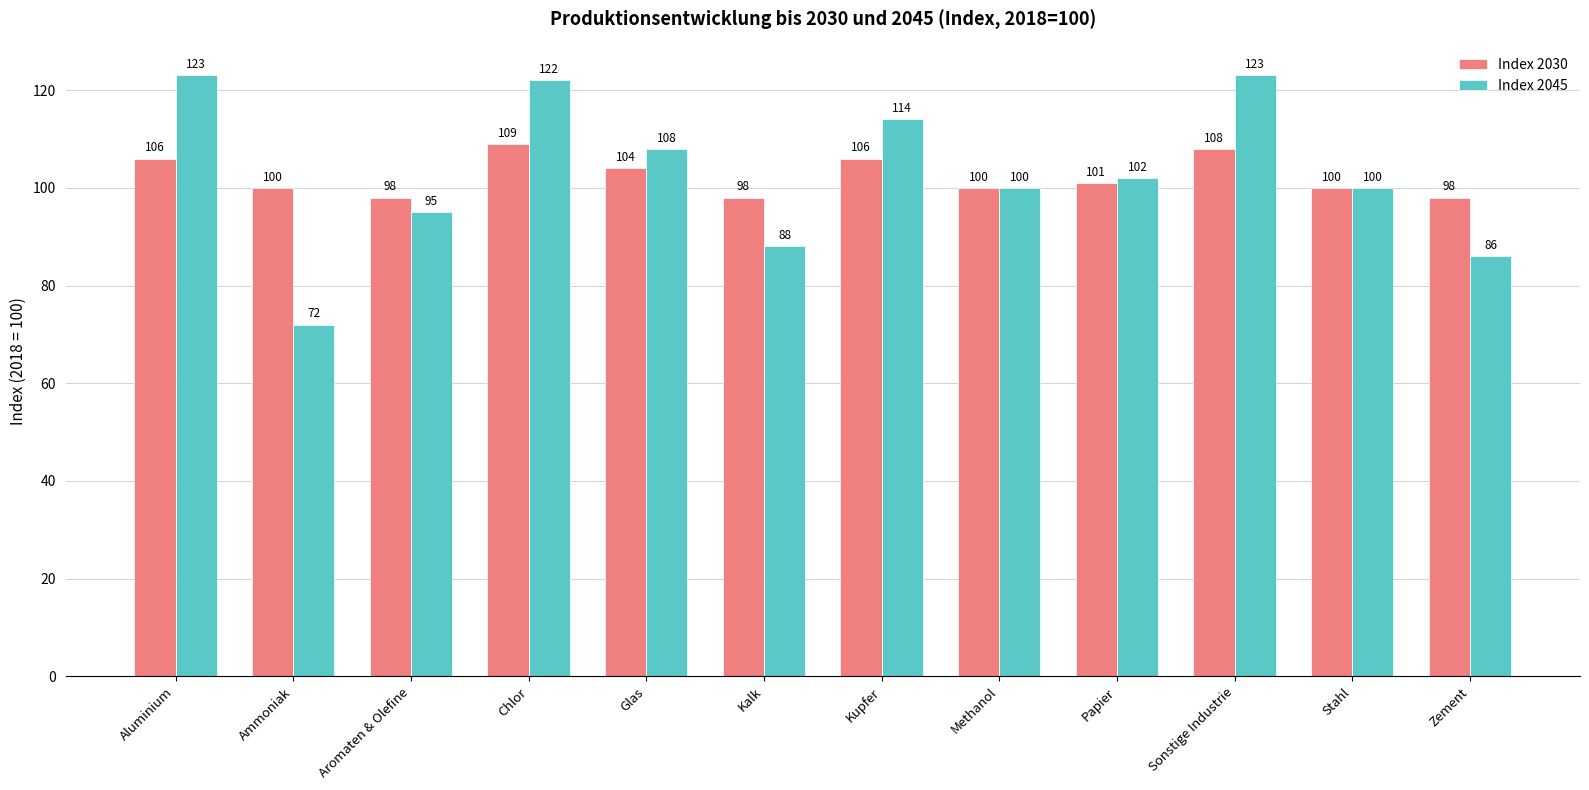

Reading right to left, transcribe all the data shown in this chart.

Index 2030: Zement=98	Stahl=100	Sonstige Industrie=108	Papier=101	Methanol=100	Kupfer=106	Kalk=98	Glas=104	Chlor=109	Aromaten & Olefine=98	Ammoniak=100	Aluminium=106
Index 2045: Zement=86	Stahl=100	Sonstige Industrie=123	Papier=102	Methanol=100	Kupfer=114	Kalk=88	Glas=108	Chlor=122	Aromaten & Olefine=95	Ammoniak=72	Aluminium=123